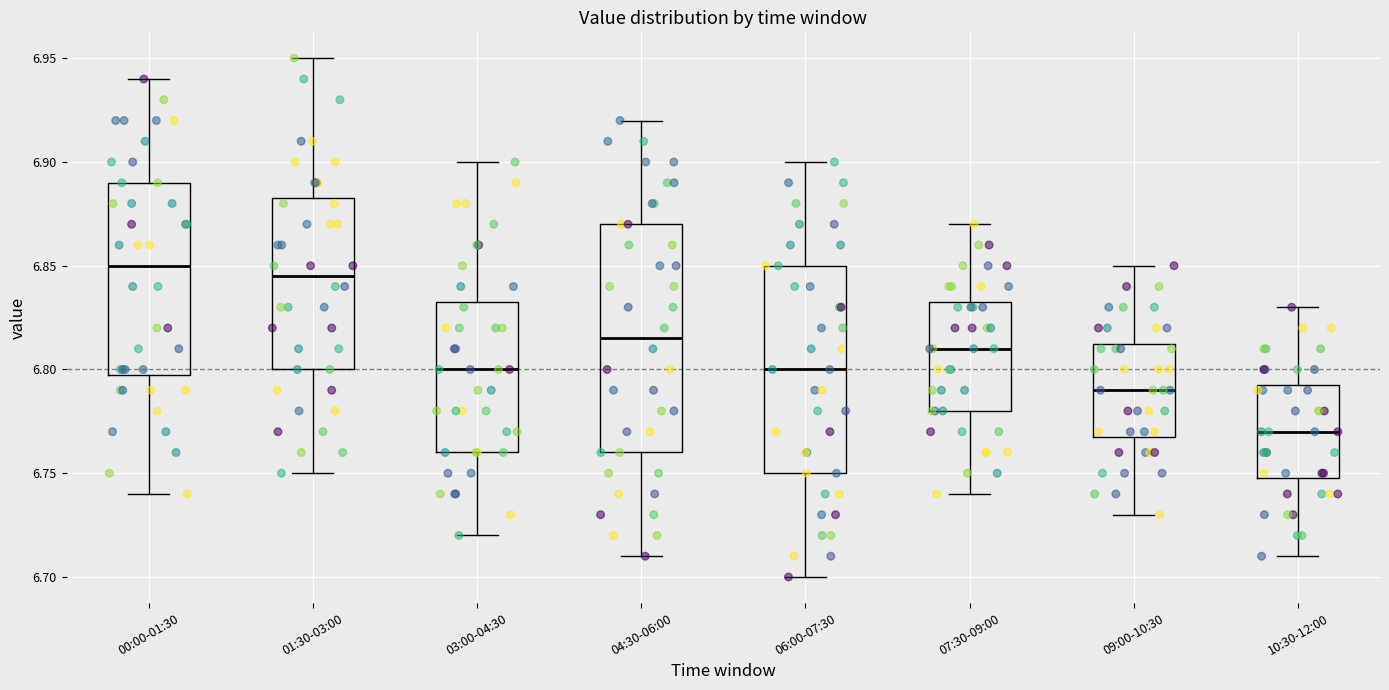

Comparing the boxes themselves (not the whiskers), which one is the tallest?

04:30-06:00